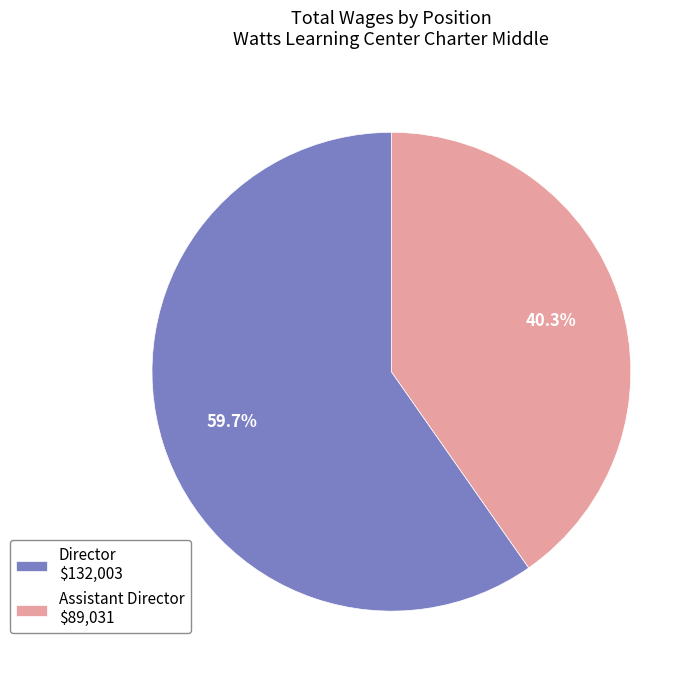

How many segments does this pie chart have?

2